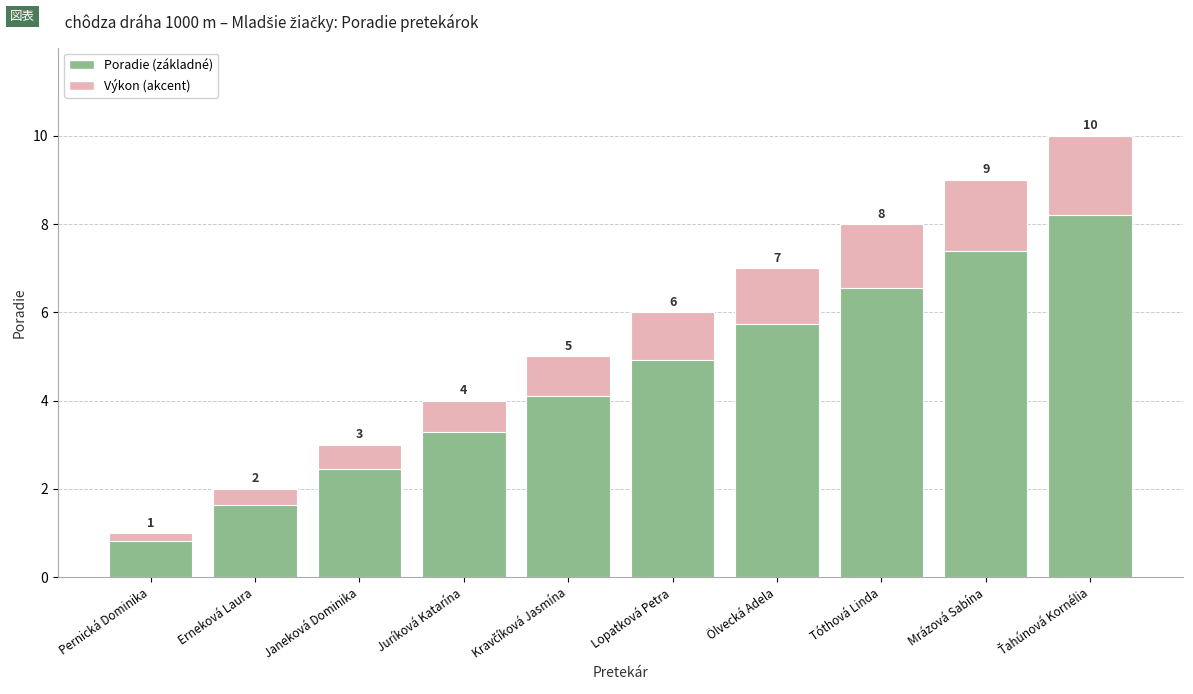

How many values in the Poradie series exceed 6?

4